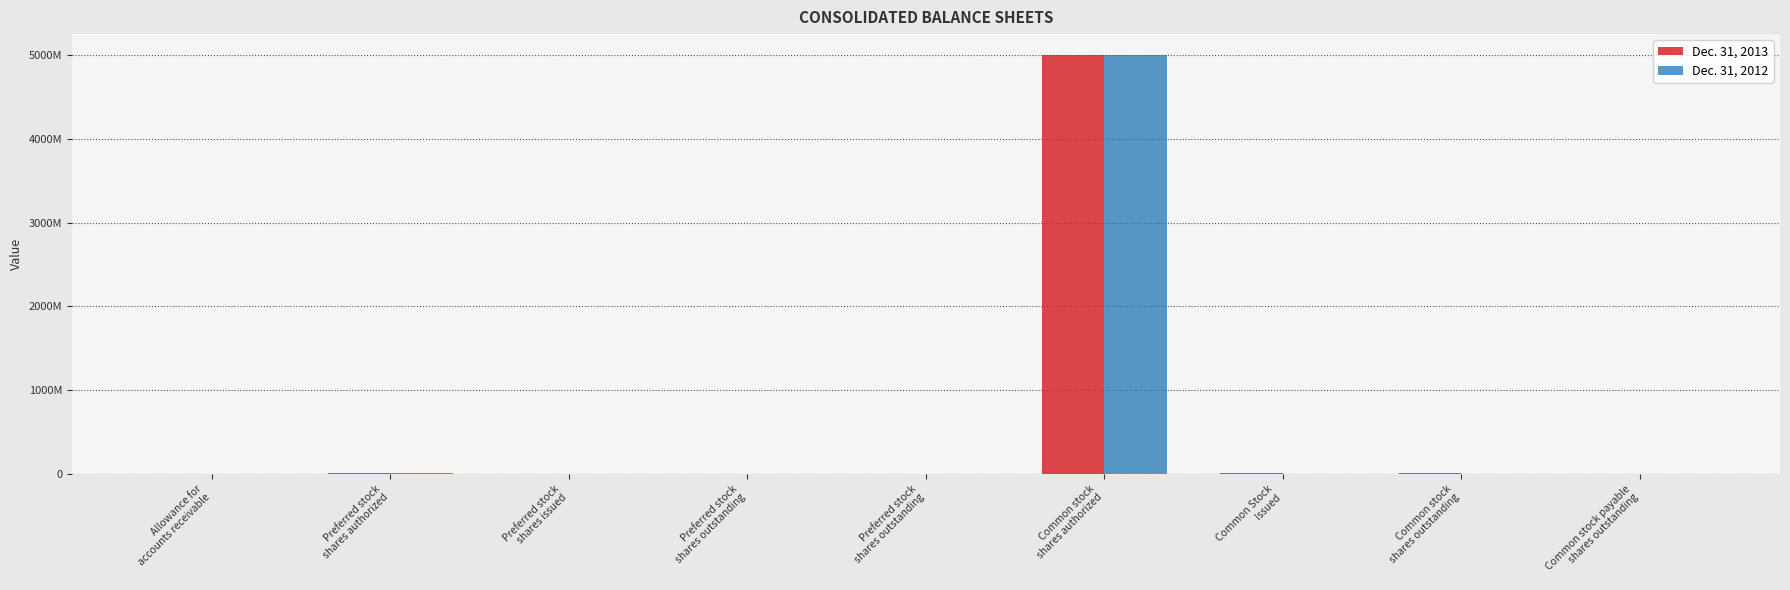

At how many categories does at least one series exceed 4274662595?

1